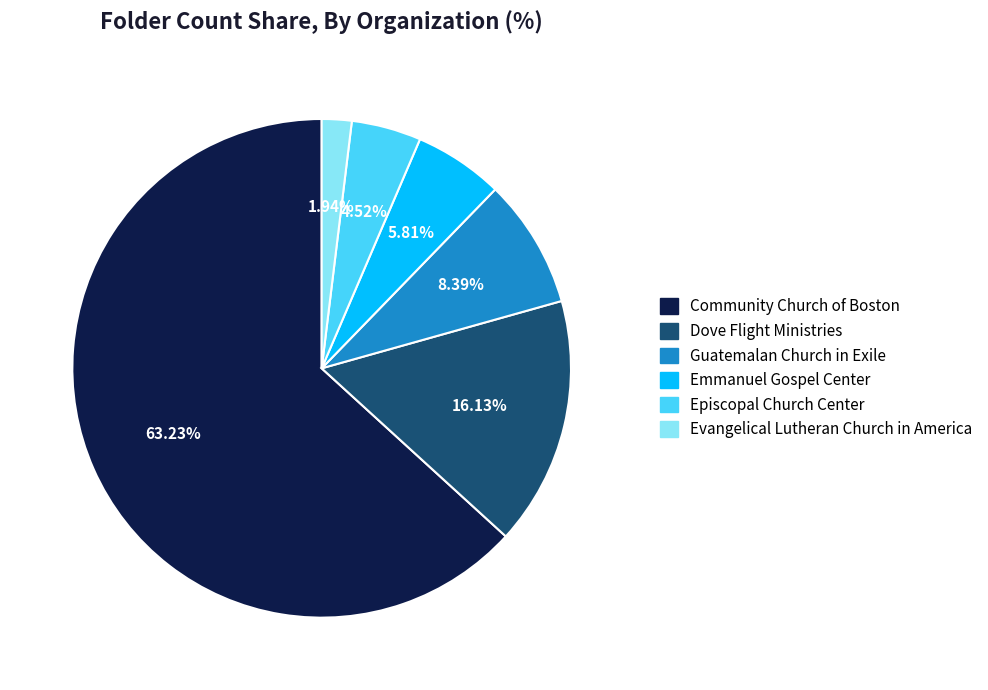

True or false: Community Church of Boston accounts for 63% of the total.

True